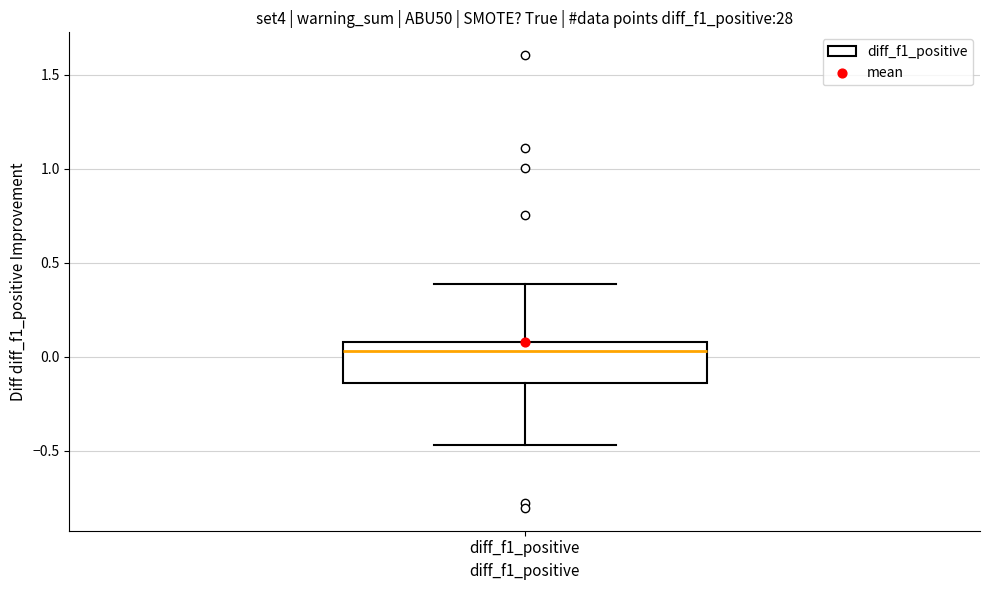

Transcribe this box plot: give where the median line is, the range the box spans, and where the two whiskers end, as read against the y-axis. The values are not printed on the chart, so give them approximately, as read against the axis.

median 0.05, box -0.15 to 0.10, whiskers -0.45 to 0.40